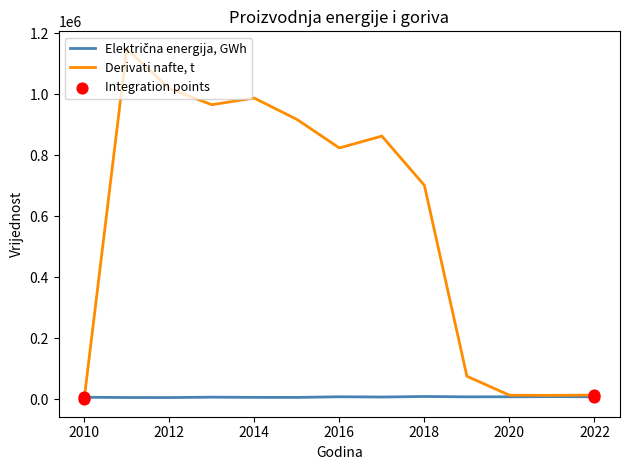

Which series has the largest total across all categories?

Derivati nafte, t